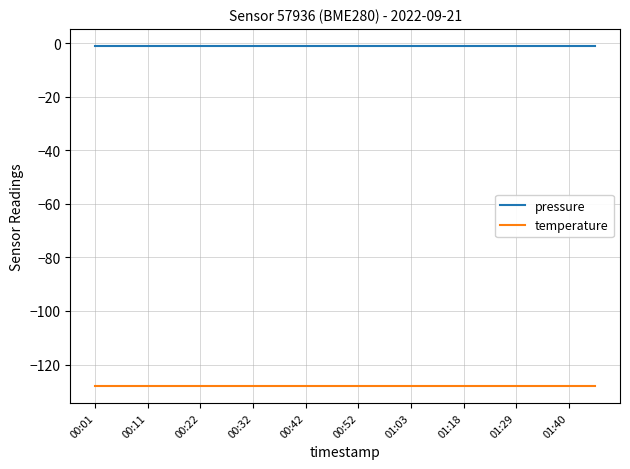

What is the highest value of the temperature series?

-128